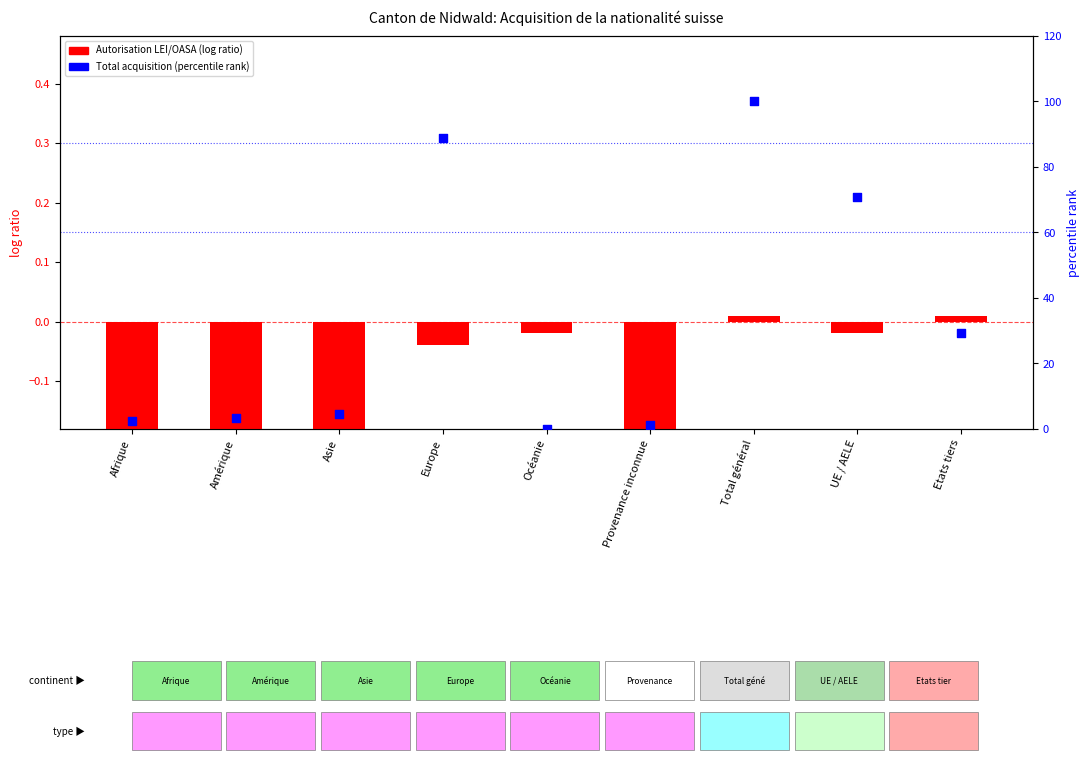

What are all the series names shown in the legend?

Autorisation LEI/OASA, Total acquisition